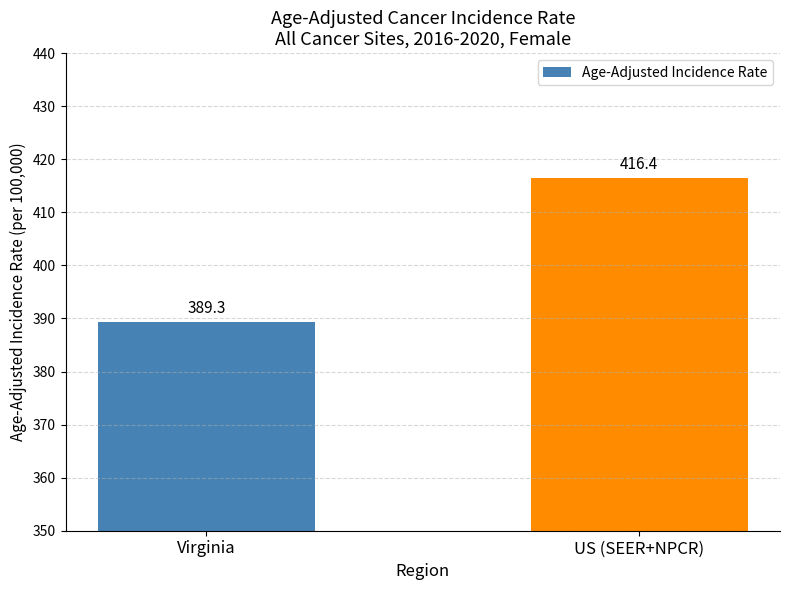

What is the difference between the maximum and minimum values?

27.1